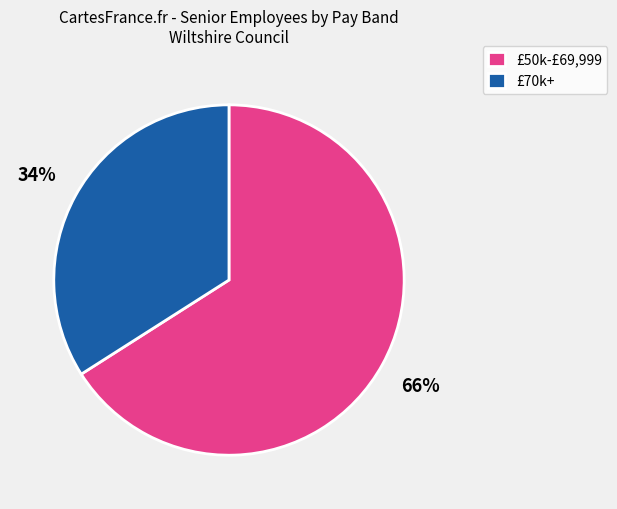

Count the number of slices in the pie.

2